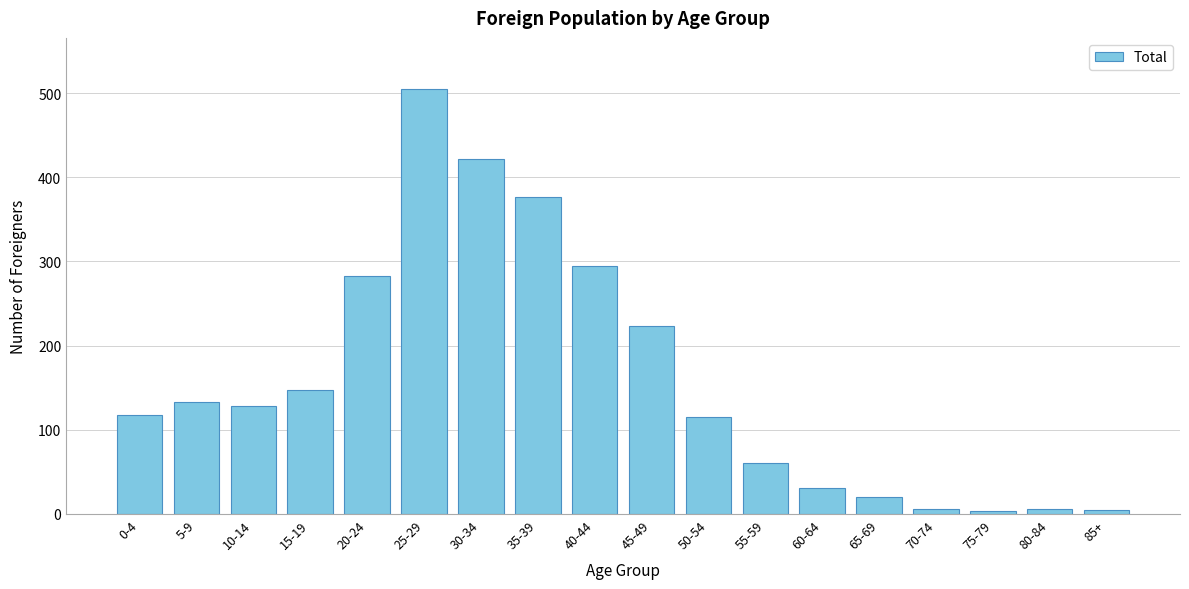

What is the difference between the maximum and minimum values?

501